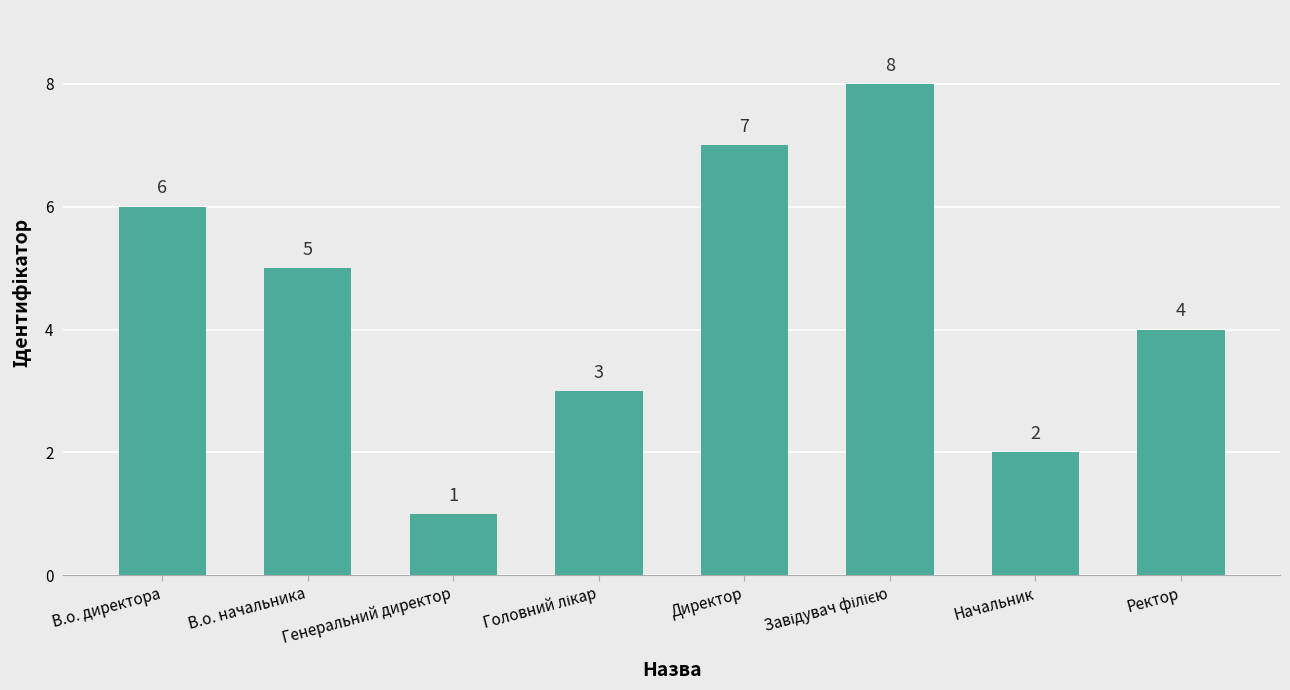

Reading left to right, what are all the values shown in this chart?

6	5	1	3	7	8	2	4